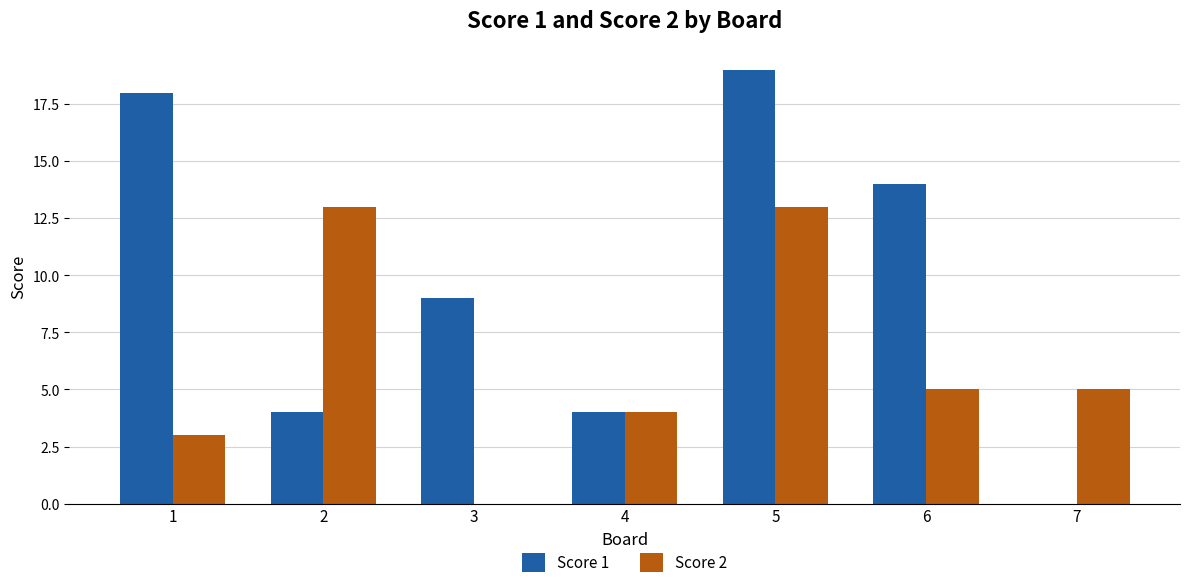

What is the sum of all Score 1 values?

68